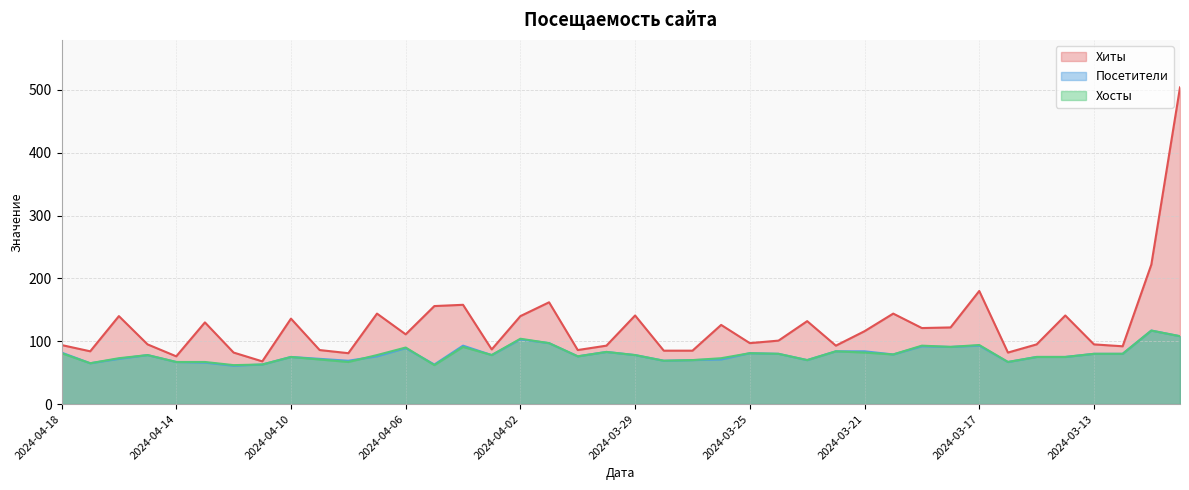

What position from the right is 2024-03-20?

11